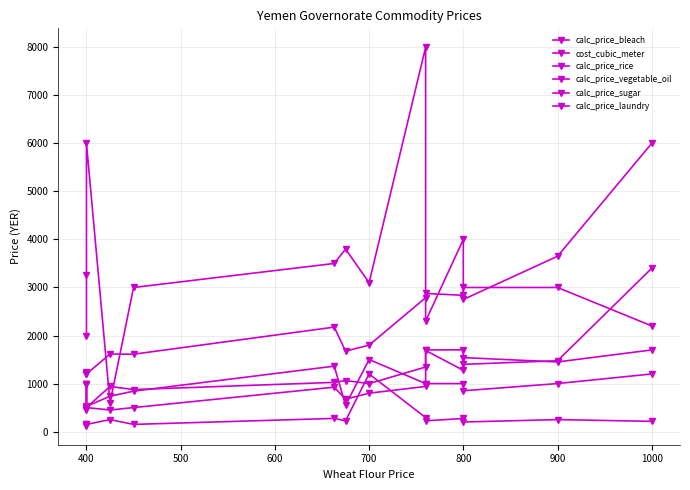

The calc_price_laundry series shows 359.8 at 700. True or false?

False